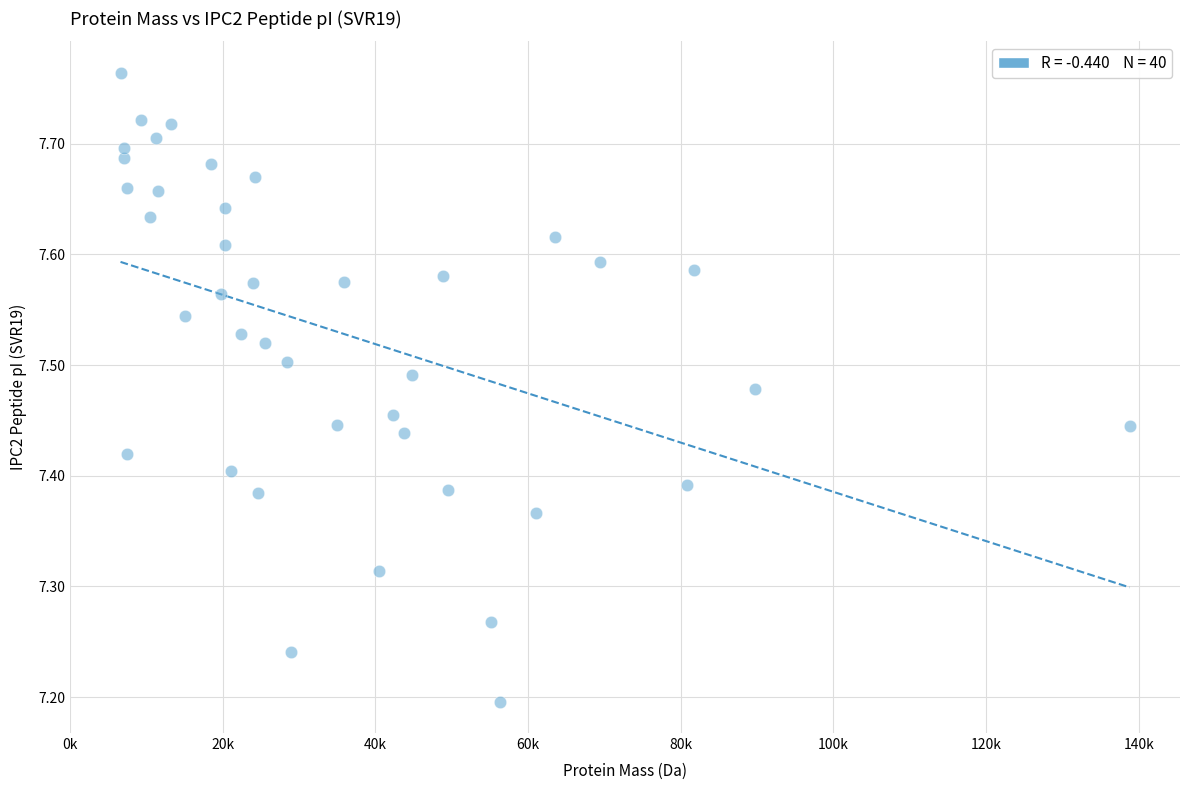

What is the range of Y values (max minus min)?

0.6